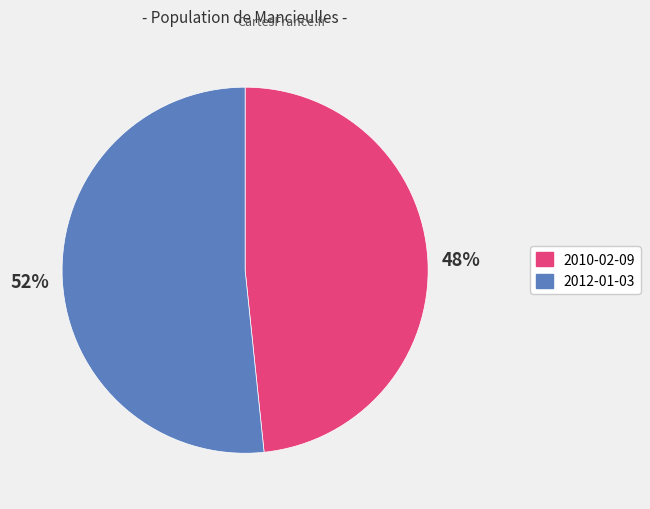

Is it true that 2010-02-09 is 36% of the pie?

False